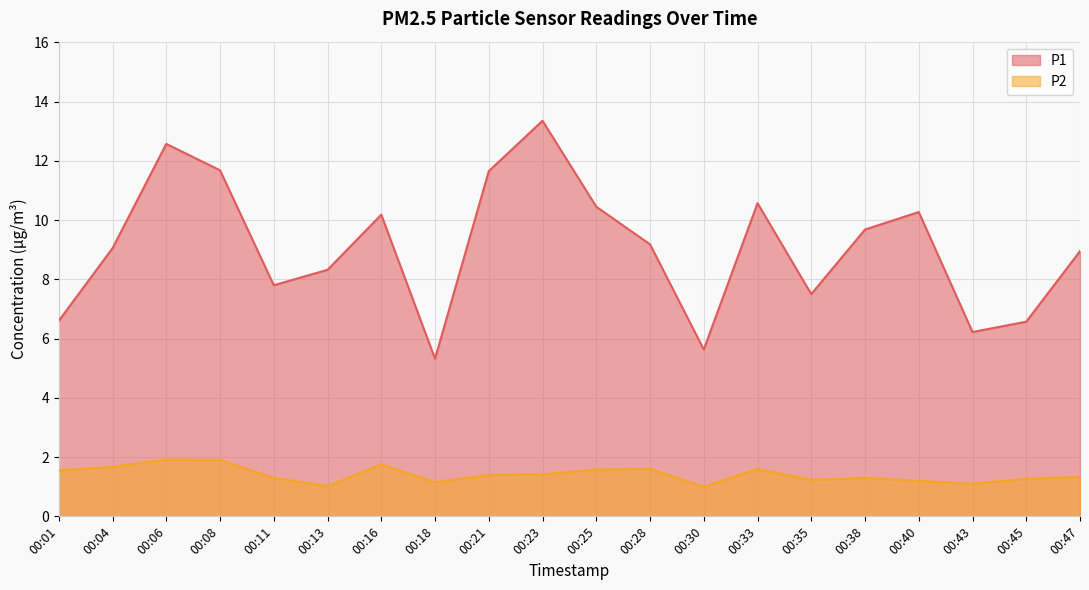

True or false: P2 has more than 1 points higher than both neighbors.

True